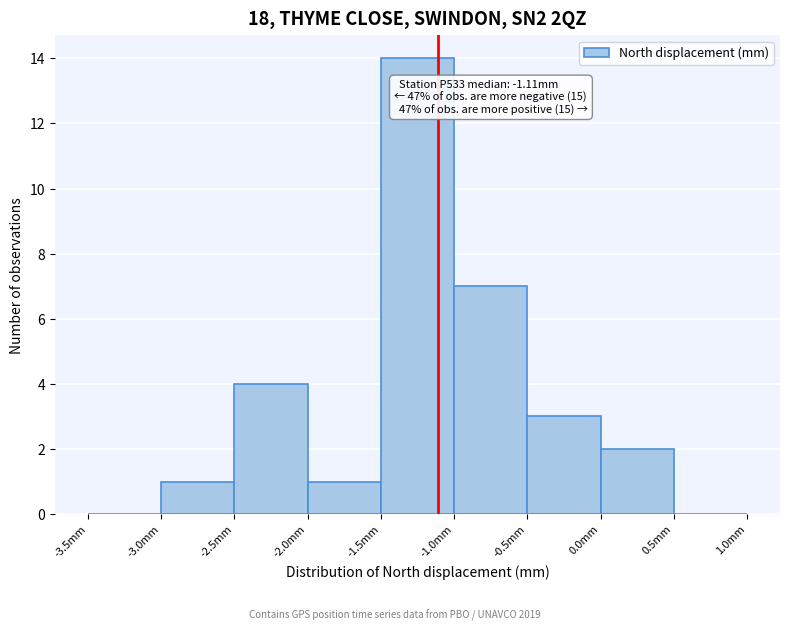

Over which range of the x-axis is the bar tallest?

-1.5 to -1.0